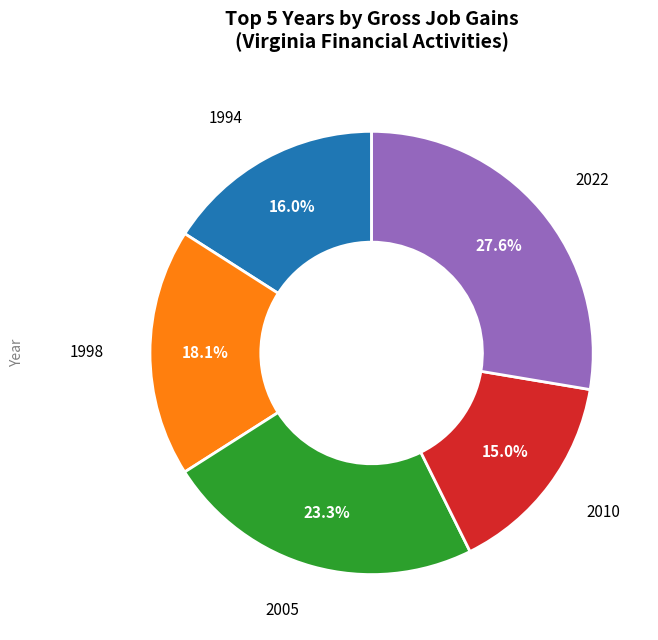

Does any single category account for the majority?

No